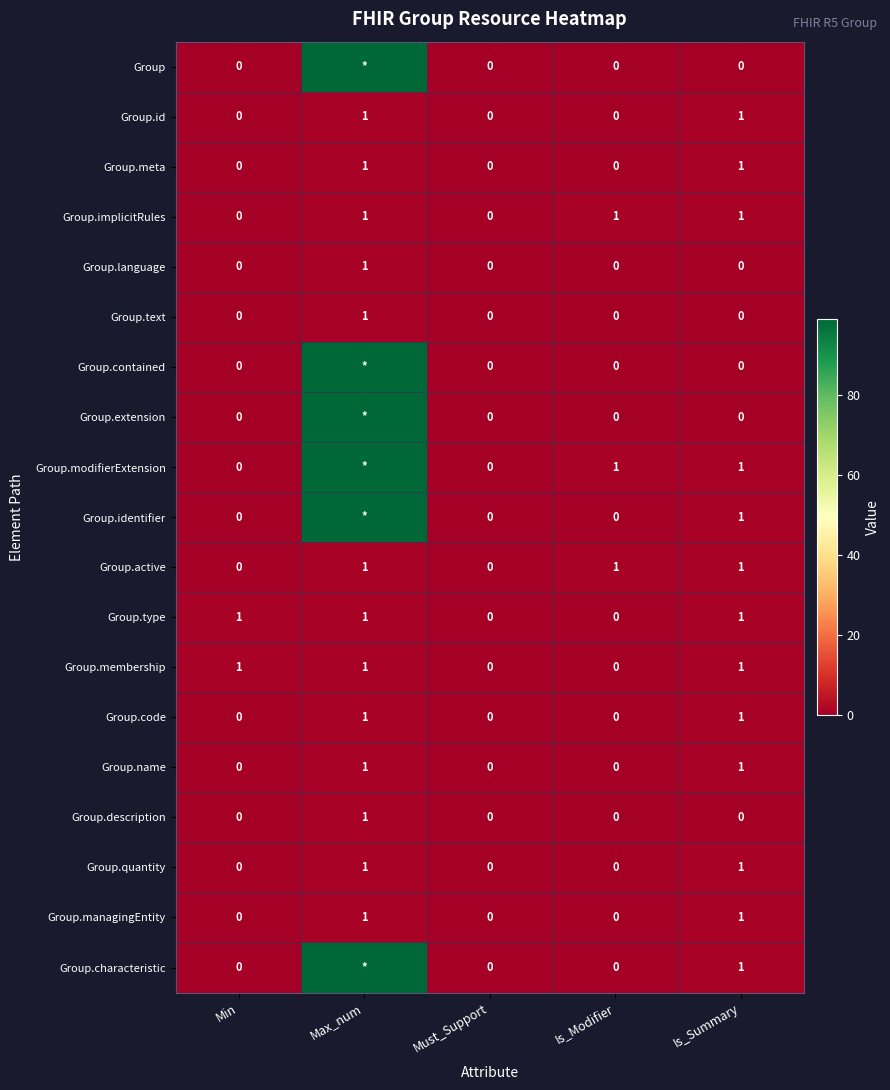

At which category does the chart reach its peak across all series?

Max_num